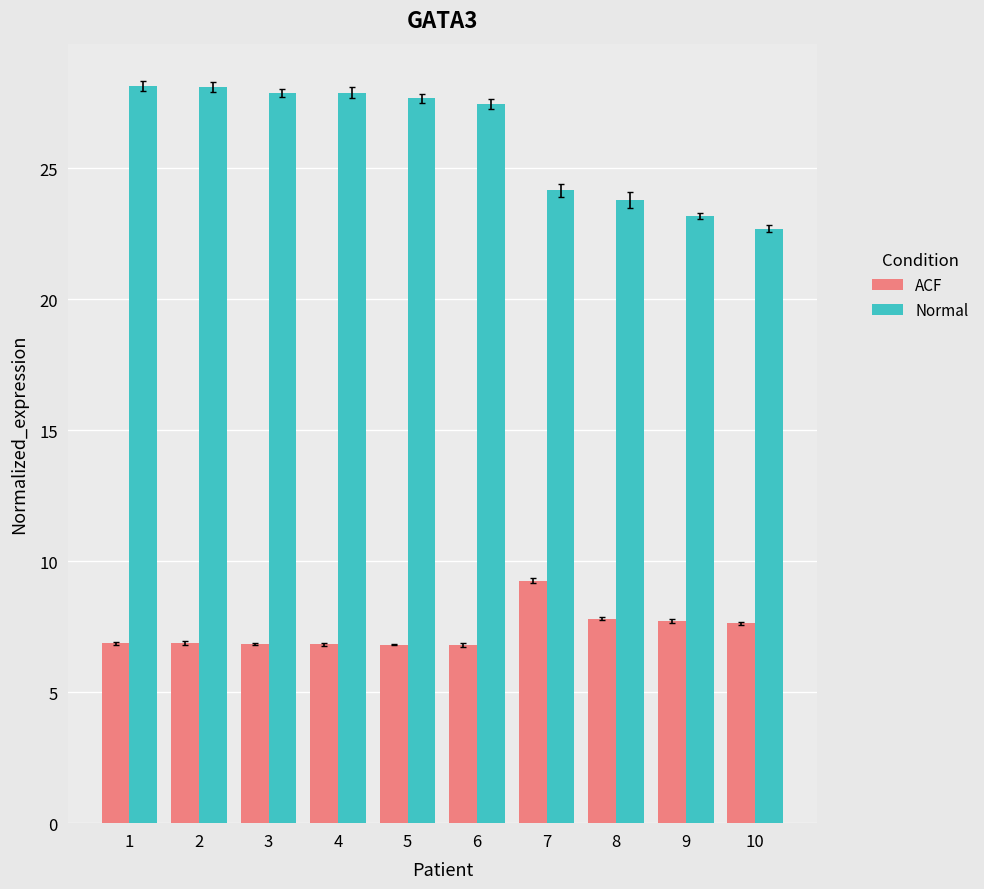

The value of Normal at 10 is 22.7. True or false?

True